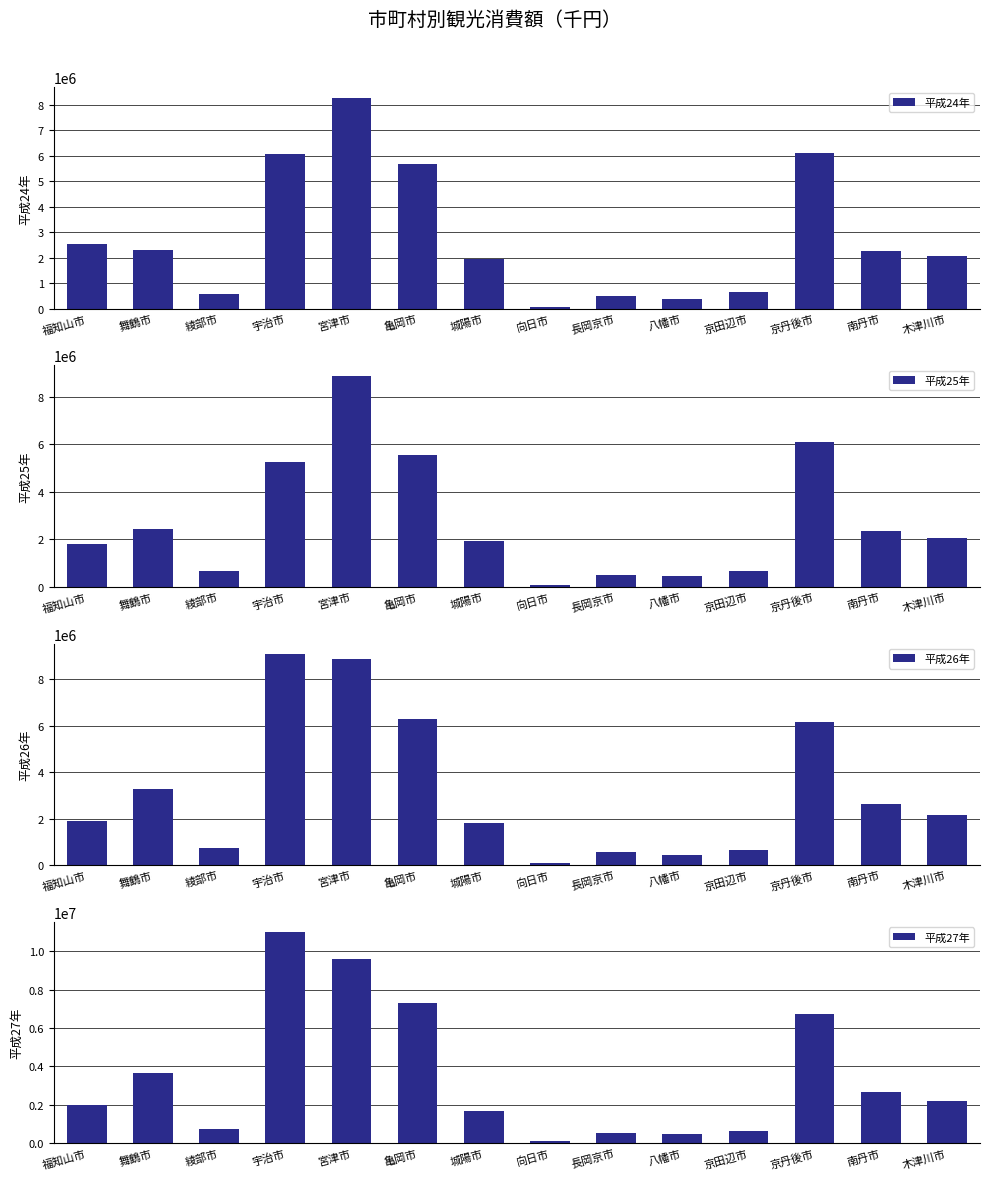

Does the chart contain any negative values?

No